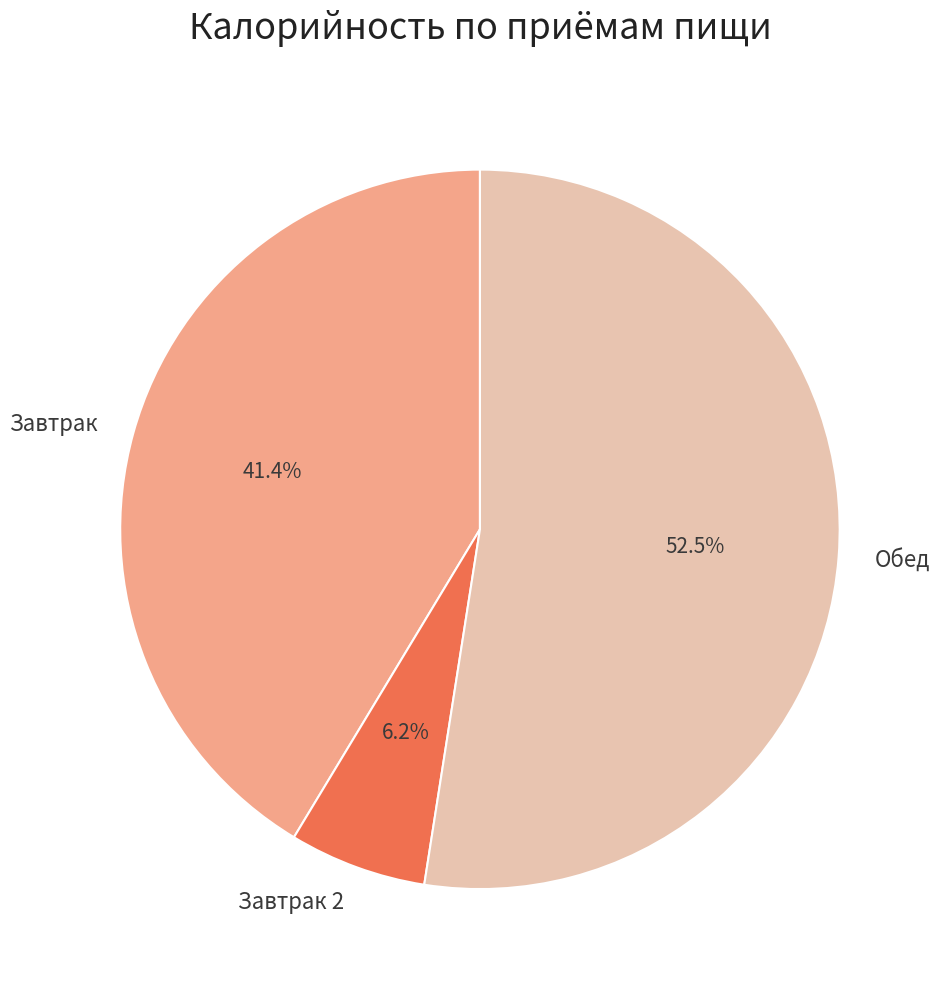

Approximately how many times larger is the value at Обед compared to Завтрак 2?

8.5